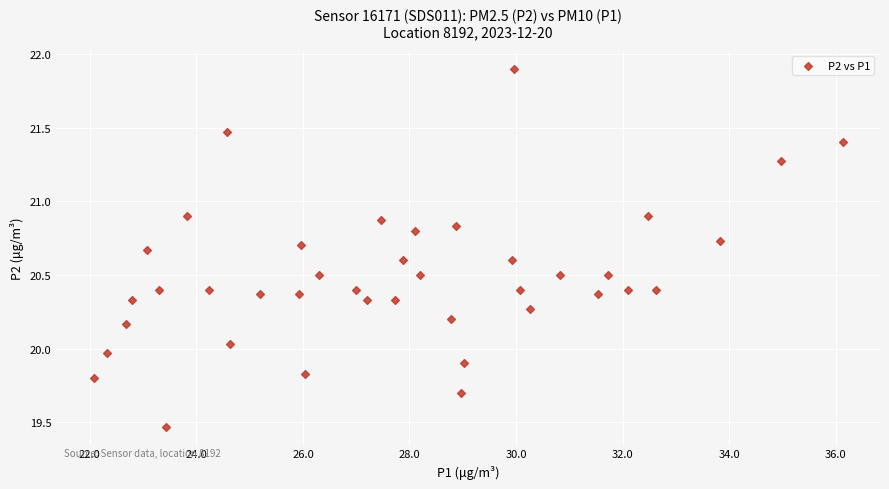

What is the range of X values (max minus min)?

14.1